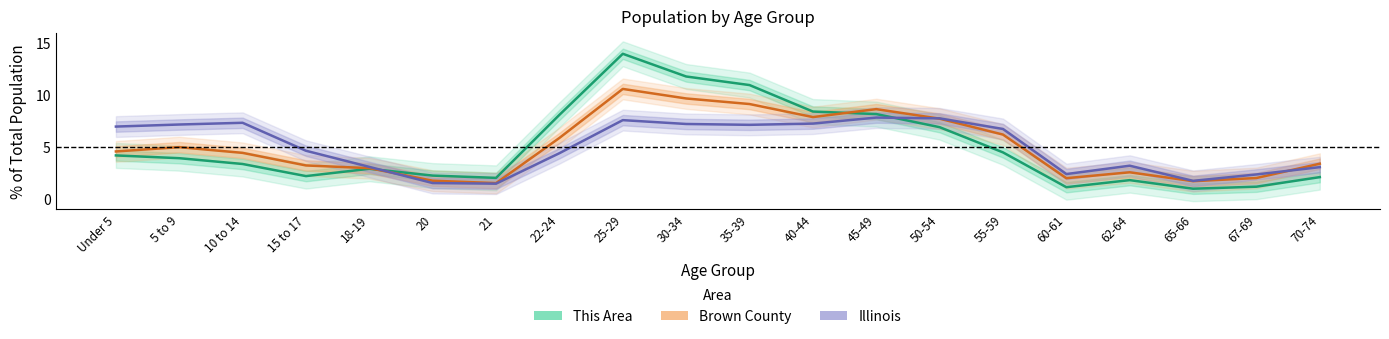

Where is Brown County nearest to the value 6?

55-59